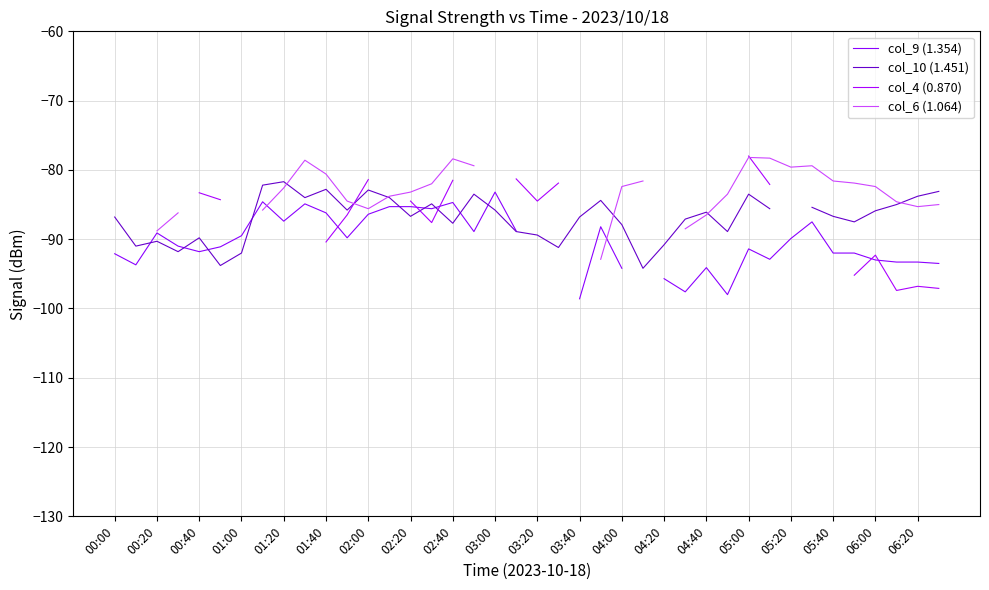

How many times do col_9 (1.354) and col_10 (1.451) cross each other?

9